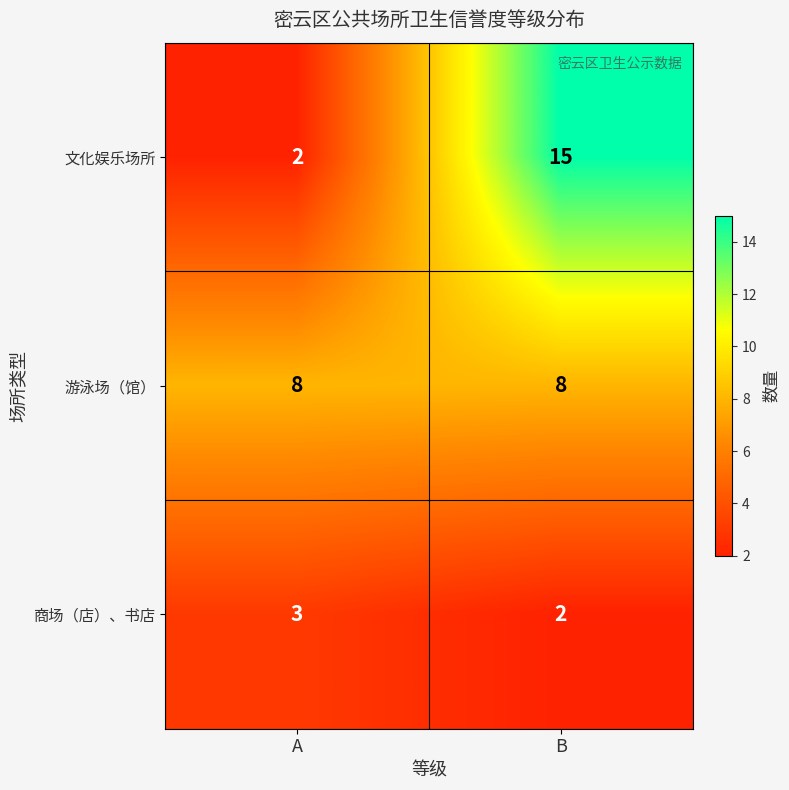

The value of 游泳场（馆） at B is 14. True or false?

False